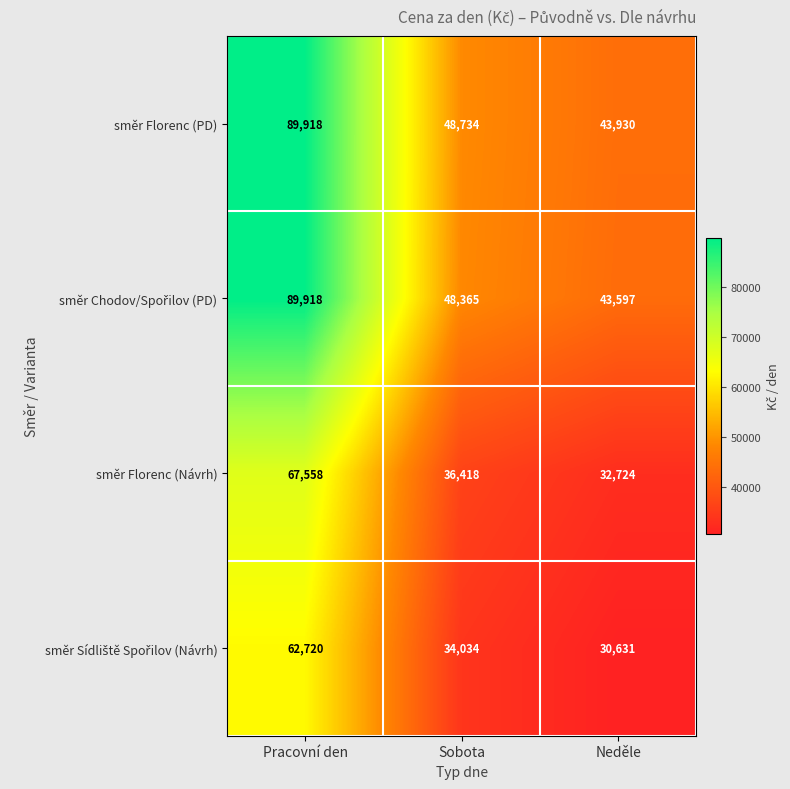

What is the total value across all series at Sobota?

167551